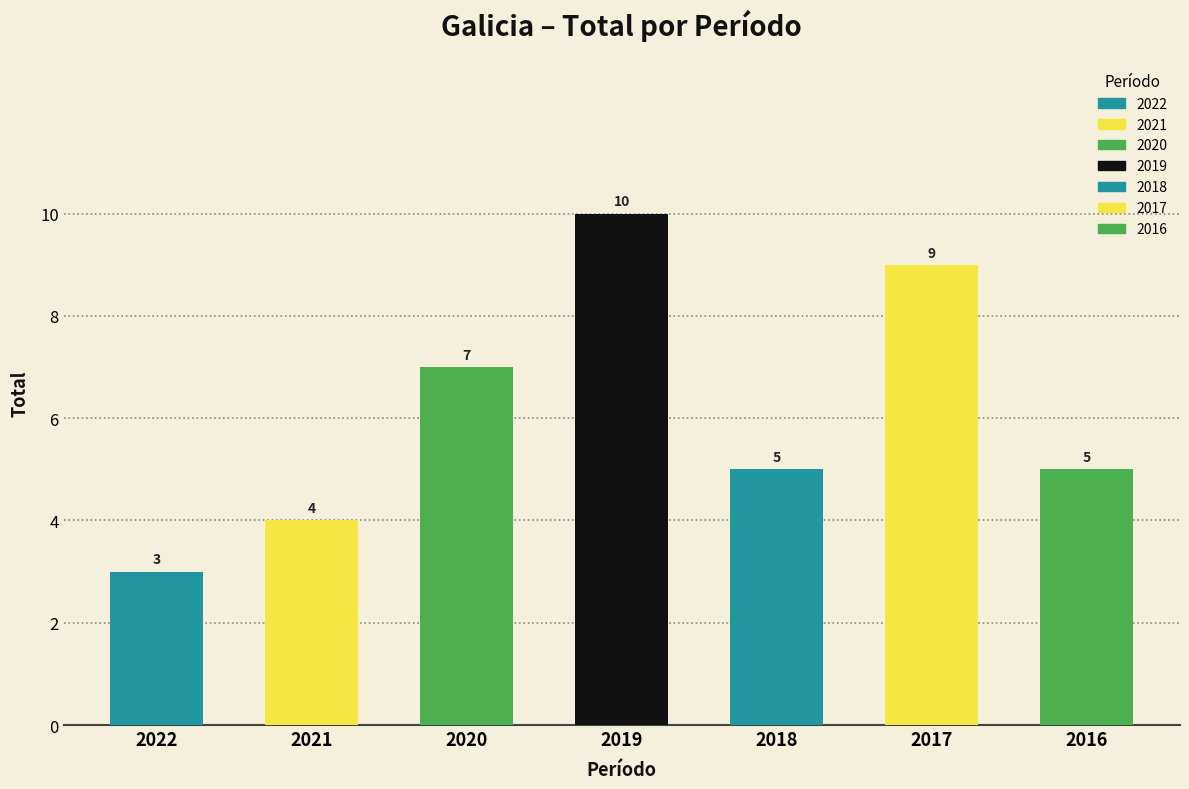

How many series are shown in this chart?

1